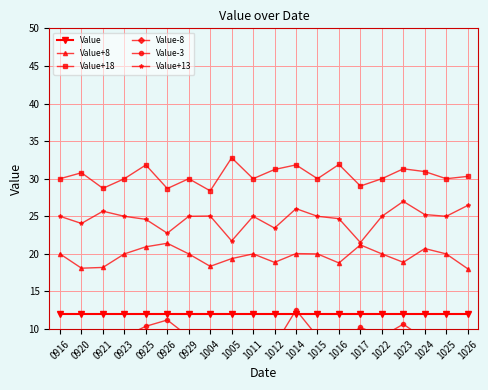

What is the spread (max minus min) of values at 1012?

27.7